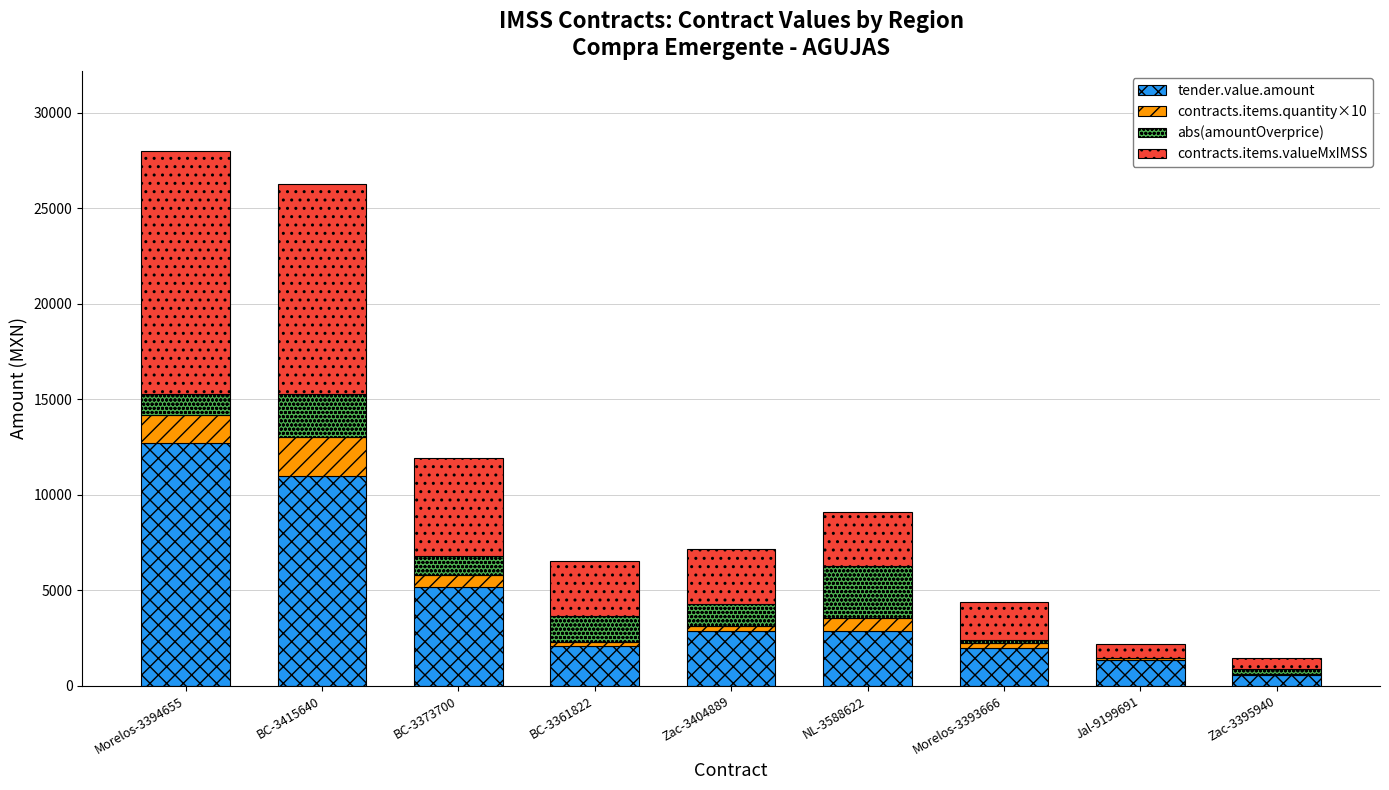

Is it true that tender.value.amount equals 2077.9 at BC-3361822?

True